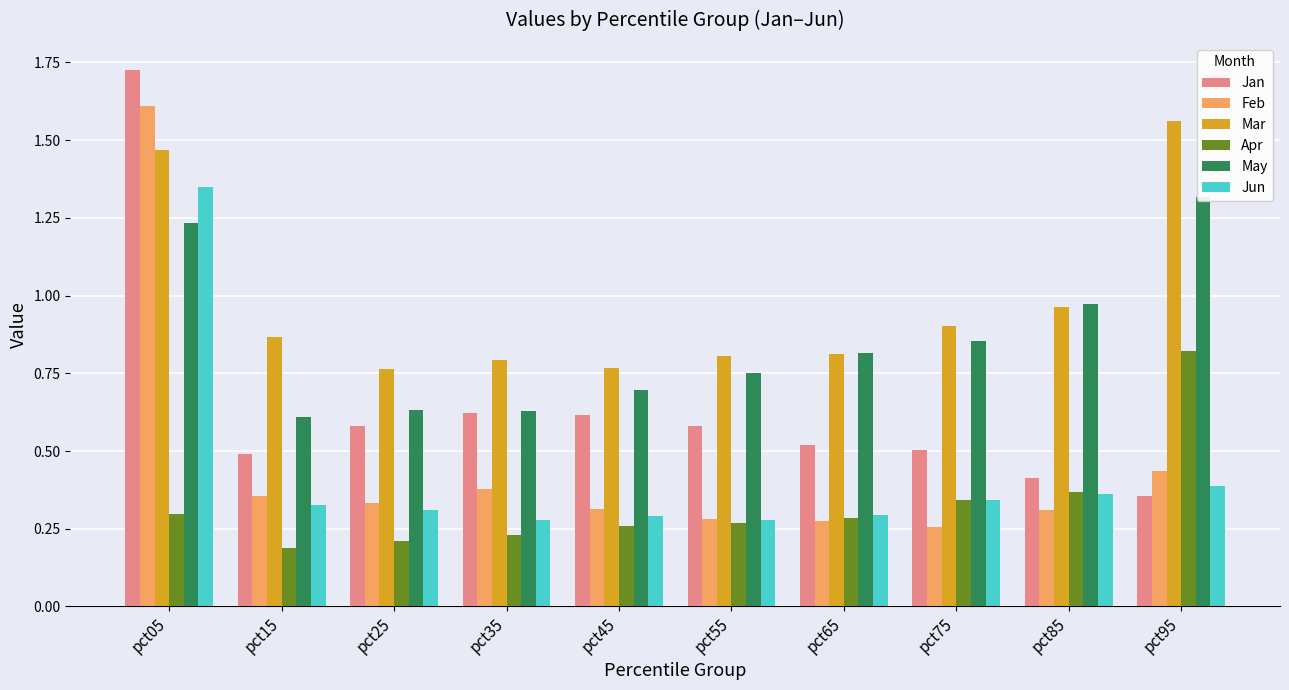

Reading left to right, what are all the values shown in this chart?

Jan: pct05=1.7	pct15=0.5	pct25=0.6	pct35=0.6	pct45=0.6	pct55=0.6	pct65=0.5	pct75=0.5	pct85=0.4	pct95=0.4
Feb: pct05=1.6	pct15=0.4	pct25=0.3	pct35=0.4	pct45=0.3	pct55=0.3	pct65=0.3	pct75=0.3	pct85=0.3	pct95=0.4
Mar: pct05=1.5	pct15=0.9	pct25=0.8	pct35=0.8	pct45=0.8	pct55=0.8	pct65=0.8	pct75=0.9	pct85=1.0	pct95=1.6
Apr: pct05=0.3	pct15=0.2	pct25=0.2	pct35=0.2	pct45=0.3	pct55=0.3	pct65=0.3	pct75=0.3	pct85=0.4	pct95=0.8
May: pct05=1.2	pct15=0.6	pct25=0.6	pct35=0.6	pct45=0.7	pct55=0.8	pct65=0.8	pct75=0.9	pct85=1.0	pct95=1.3
Jun: pct05=1.4	pct15=0.3	pct25=0.3	pct35=0.3	pct45=0.3	pct55=0.3	pct65=0.3	pct75=0.3	pct85=0.4	pct95=0.4